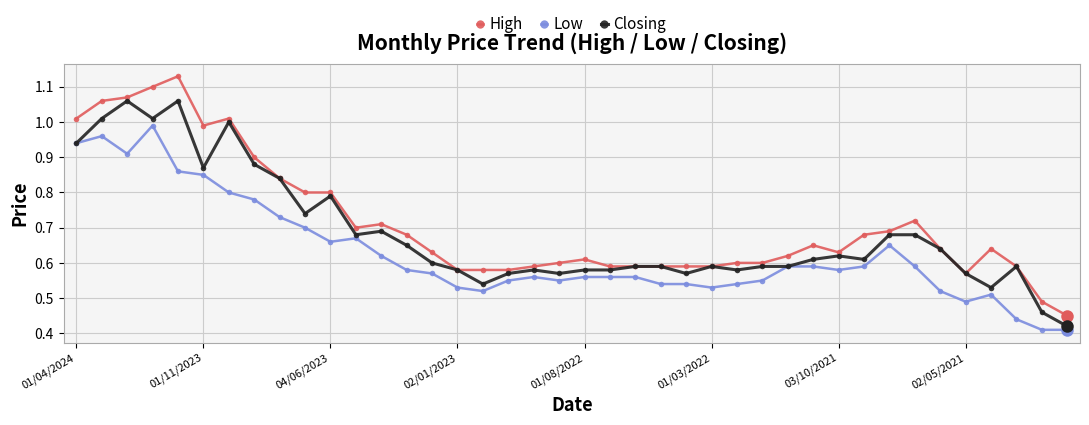

What are all the series names shown in the legend?

High, Low, Closing